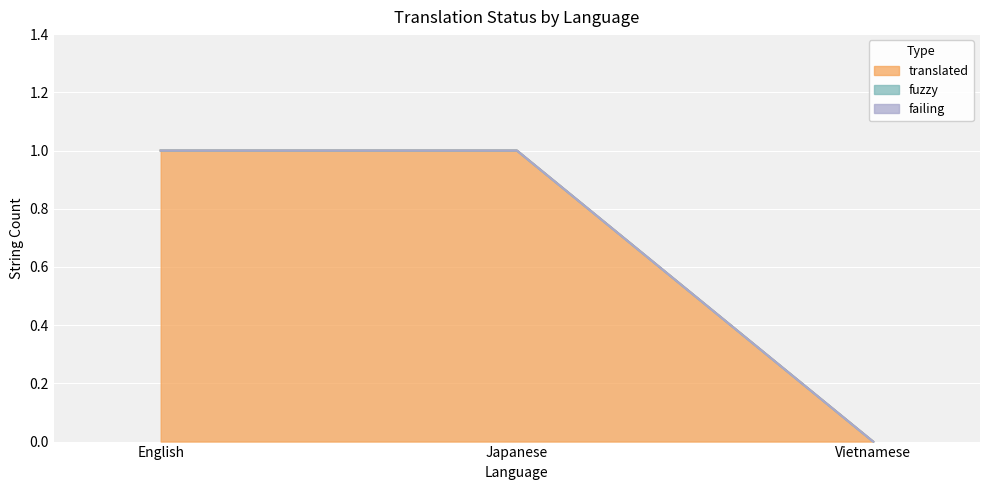

What is the label of the 1st point from the left?

English